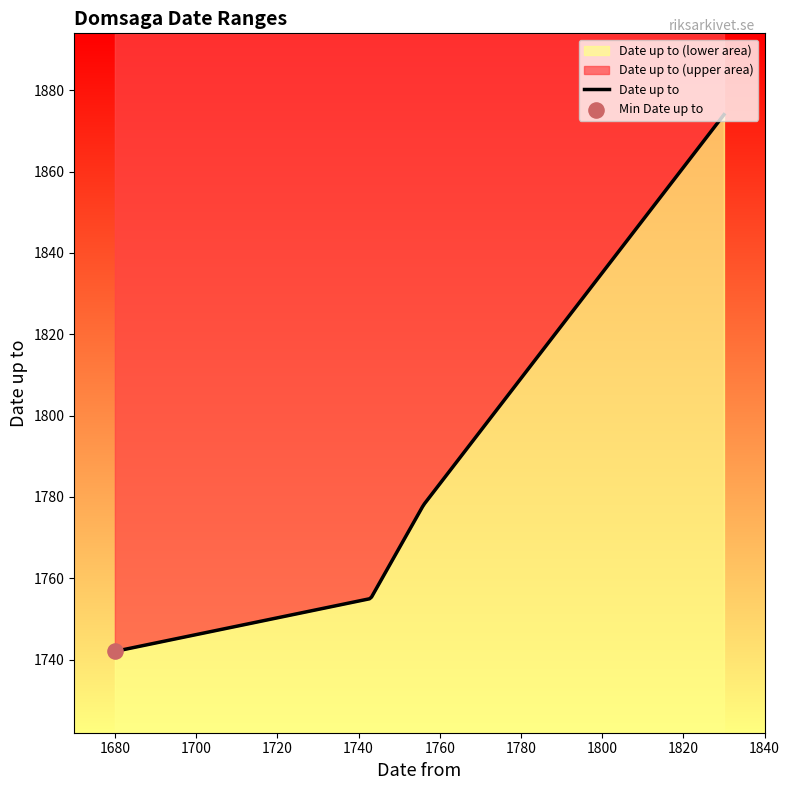

Which has a higher value, 1830 or 1743?

1830